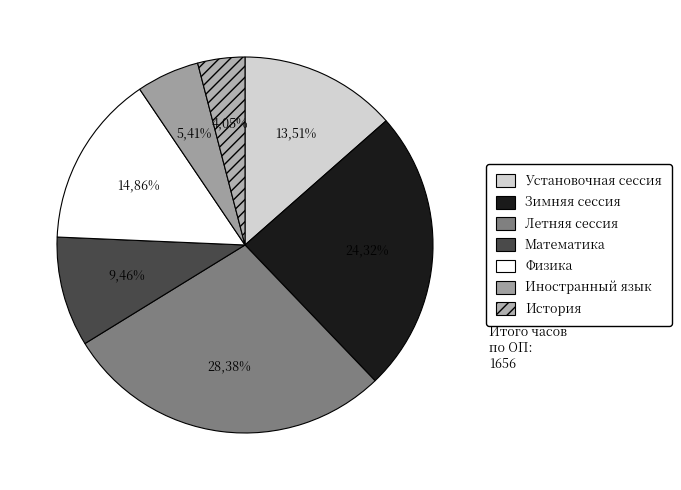

Is it true that Зимняя сессия is 26% of the pie?

False